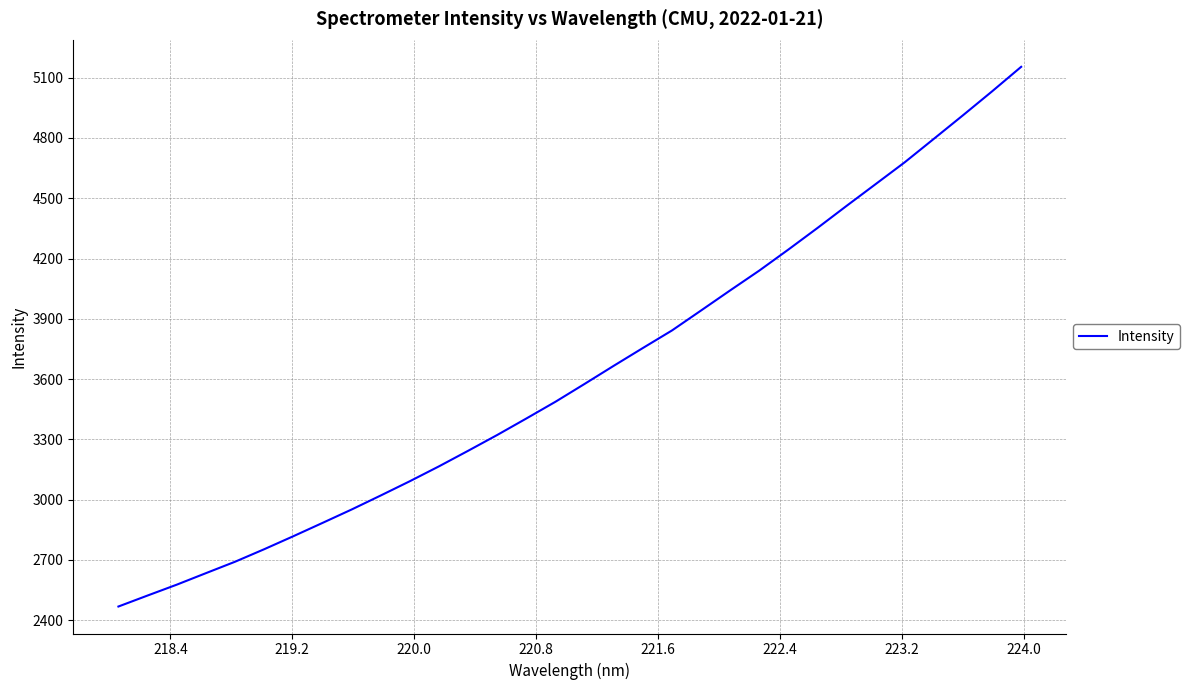

What is the difference between the maximum and minimum values?

2686.0